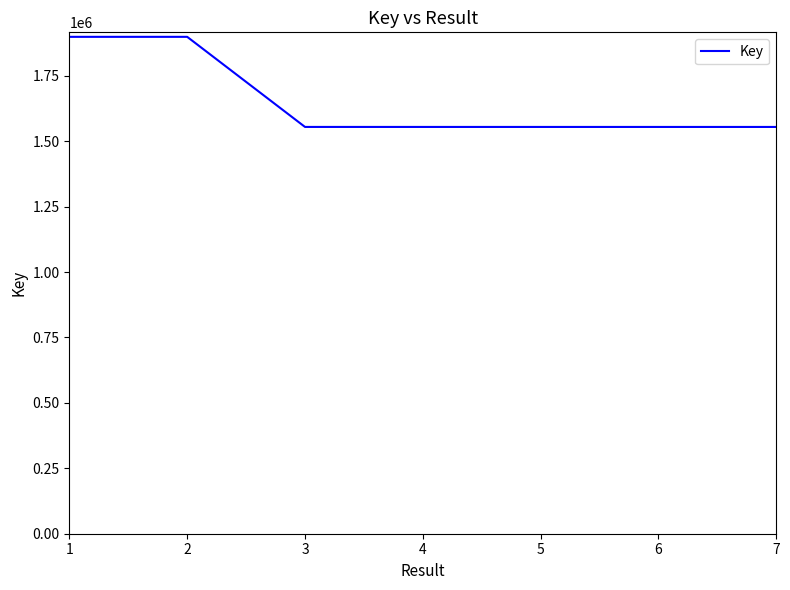

What is the difference between the maximum and minimum values?

344414